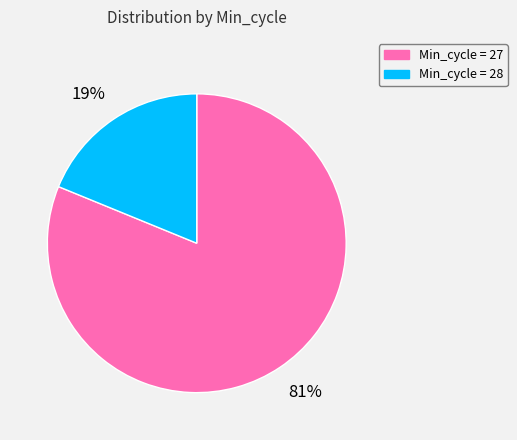

Does any single category account for the majority?

Yes